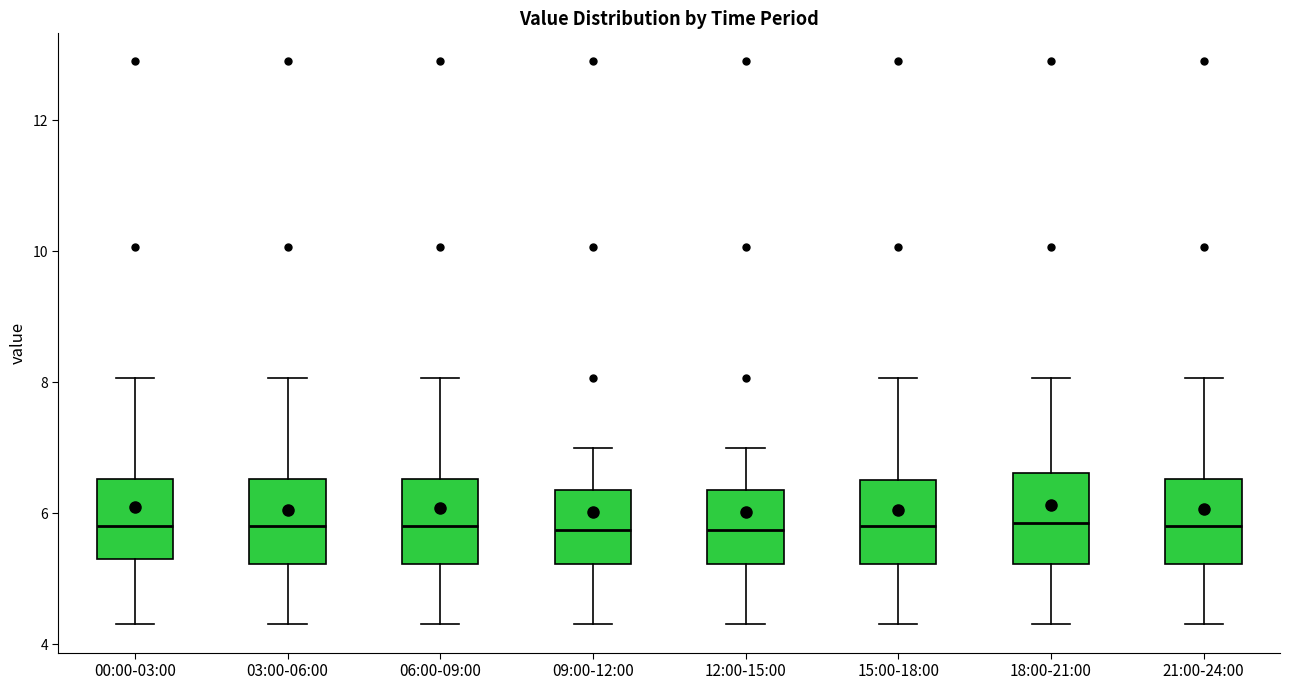

Where is the upper edge of the box for 12:00-15:00 on the y-axis? The values are not printed on the chart, so give them approximately, as read against the axis.

6.4